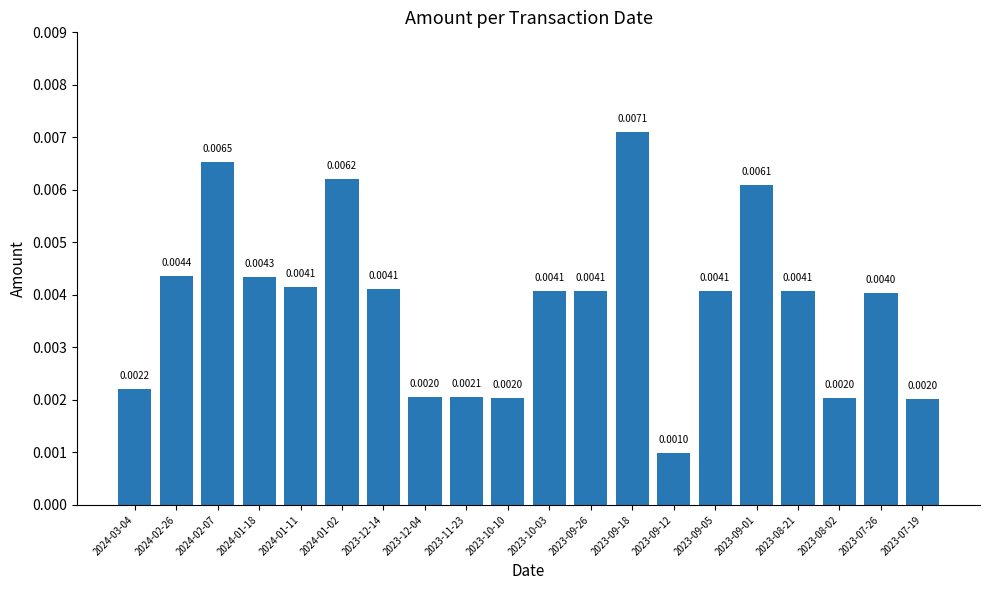

Are the bars horizontal?

No